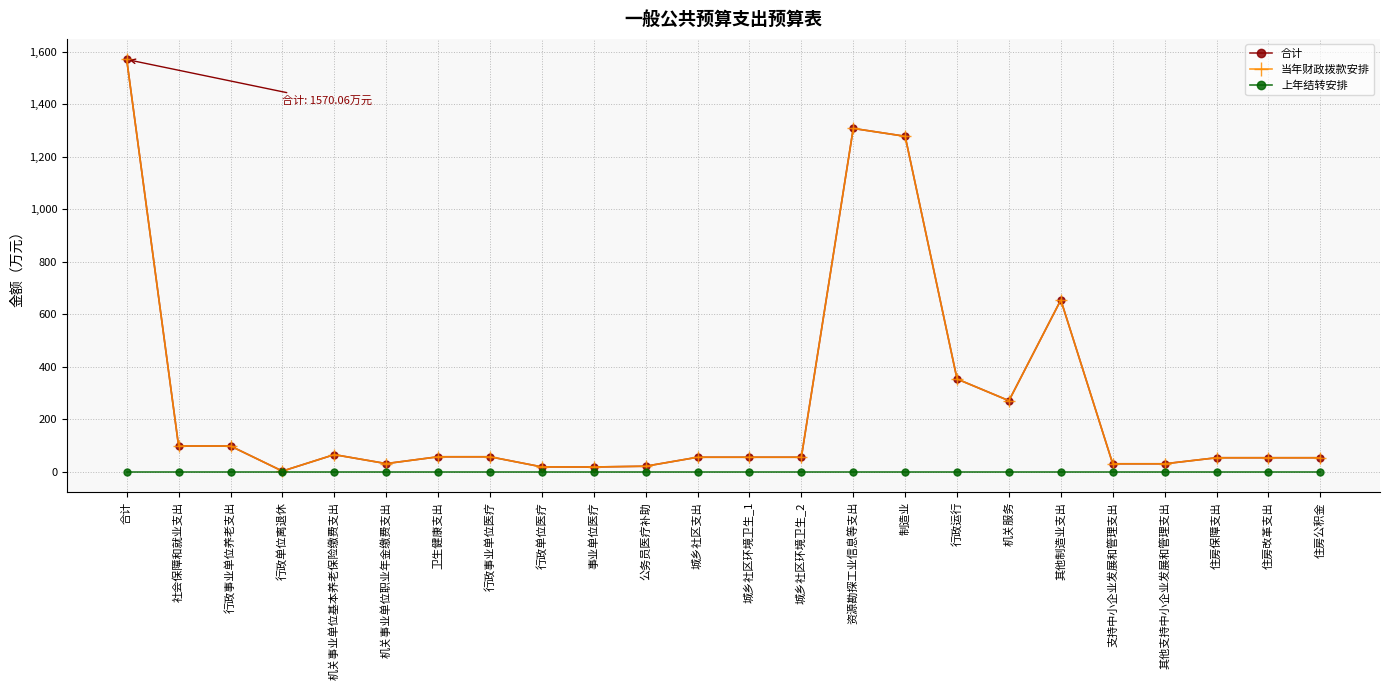

Is this an area chart (filled region under the line)?

No